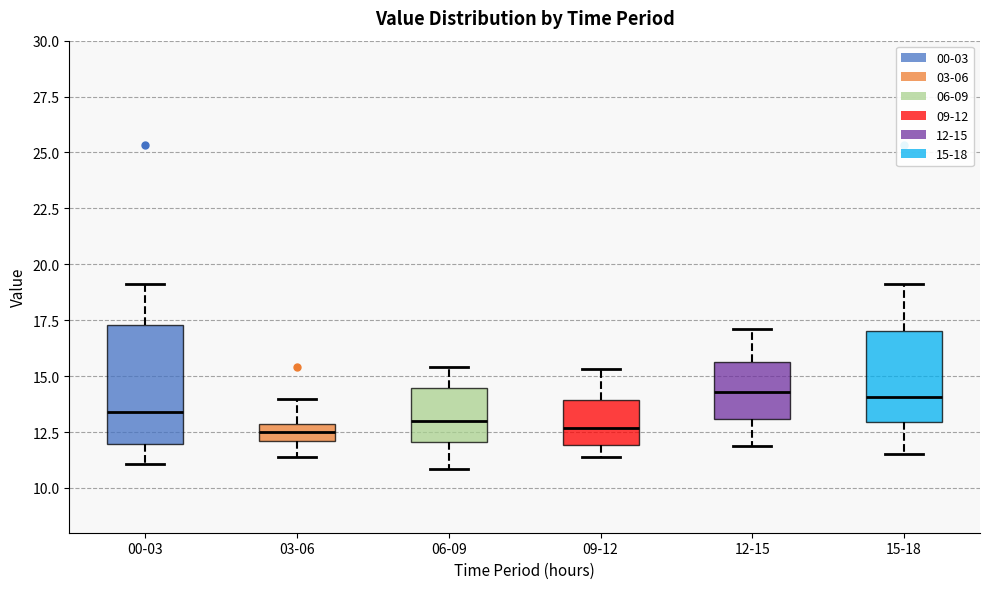

Reading left to right, read every box against the y-axis: the position of its median line, the range the box covers, and the ends of its whiskers. The values are not printed on the chart, so give them approximately, as read against the axis.

00-03: median 13.5, box 12.0 to 17.5, whiskers 11.0 to 19.0
03-06: median 12.5, box 12.0 to 13.0, whiskers 11.5 to 14.0
06-09: median 13.0, box 12.0 to 14.5, whiskers 11.0 to 15.5
09-12: median 12.5, box 12.0 to 14.0, whiskers 11.5 to 15.5
12-15: median 14.5, box 13.0 to 15.5, whiskers 12.0 to 17.0
15-18: median 14.0, box 13.0 to 17.0, whiskers 11.5 to 19.0